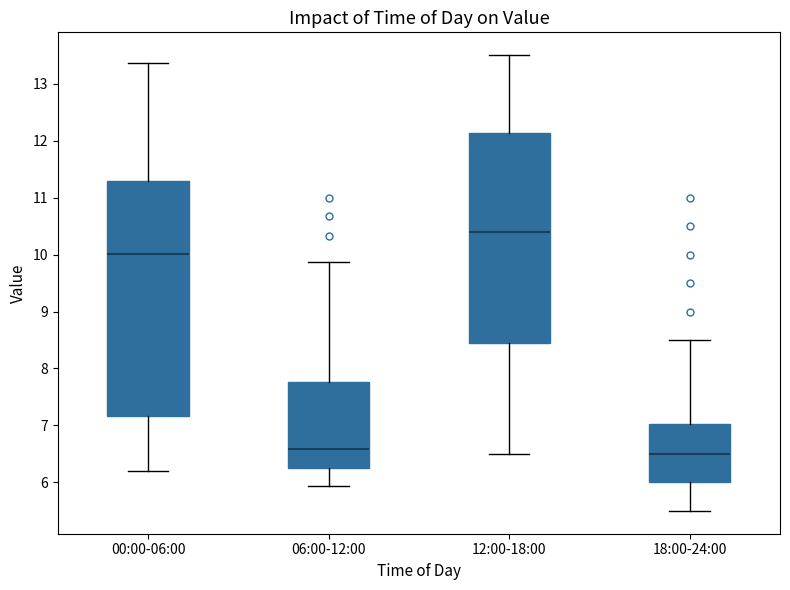

Reading left to right, read every box against the y-axis: the position of its median line, the range the box covers, and the ends of its whiskers. The values are not printed on the chart, so give them approximately, as read against the axis.

00:00-06:00: median 10.0, box 7.2 to 11.3, whiskers 6.2 to 13.4
06:00-12:00: median 6.6, box 6.3 to 7.8, whiskers 5.9 to 9.9
12:00-18:00: median 10.4, box 8.5 to 12.1, whiskers 6.5 to 13.5
18:00-24:00: median 6.5, box 6.0 to 7.0, whiskers 5.5 to 8.5